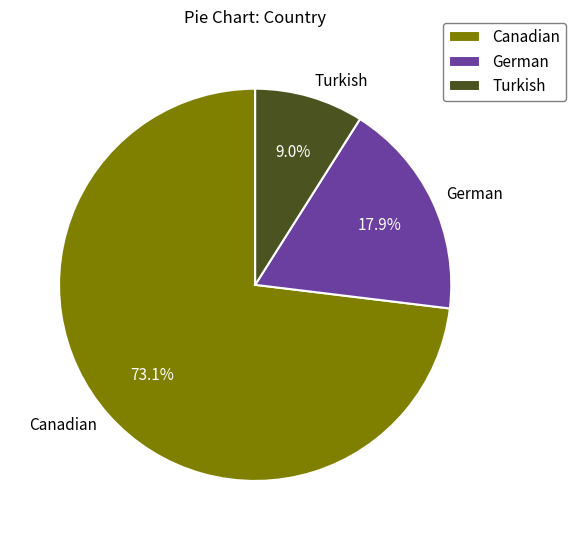

How many slices are in this pie chart?

3